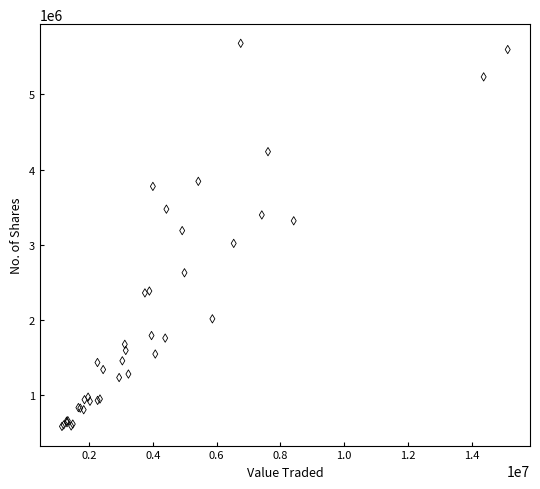

What Y value in the scatter plot is closest to 3134173?

3190900